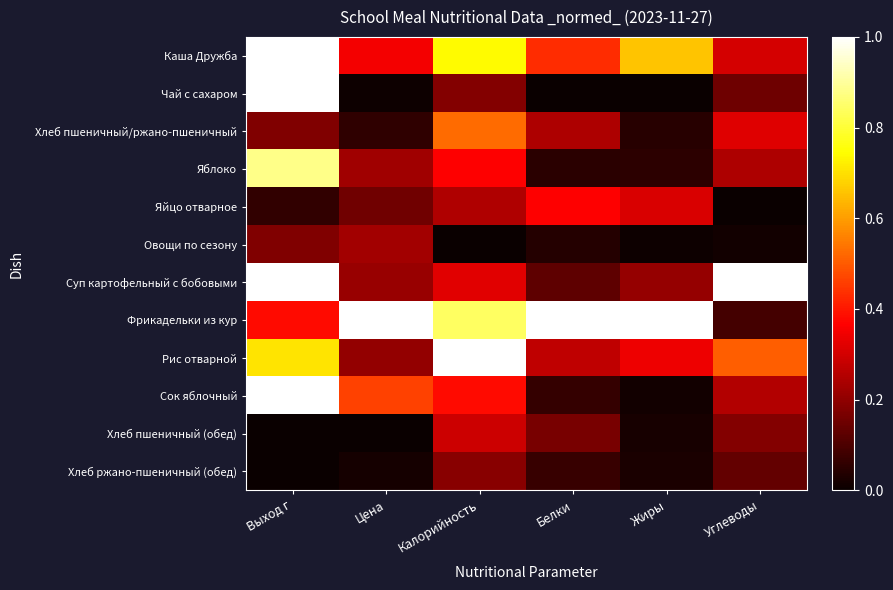

Reading left to right, transcribe all the data shown in this chart.

Каша Дружба: Выход г=1.0	Цена=0.3	Калорийность=0.7	Белки=0.4	Жиры=0.7	Углеводы=0.3
Чай с сахаром: Выход г=1.0	Цена=0.0	Калорийность=0.2	Белки=0.0	Жиры=0.0	Углеводы=0.1
Хлеб пшеничный/ржано-пшеничный: Выход г=0.2	Цена=0.1	Калорийность=0.5	Белки=0.2	Жиры=0.0	Углеводы=0.3
Яблоко: Выход г=0.9	Цена=0.2	Калорийность=0.4	Белки=0.1	Жиры=0.1	Углеводы=0.2
Яйцо отварное: Выход г=0.1	Цена=0.2	Калорийность=0.2	Белки=0.4	Жиры=0.3	Углеводы=0.0
Овощи по сезону: Выход г=0.2	Цена=0.2	Калорийность=0.0	Белки=0.0	Жиры=0.0	Углеводы=0.0
Суп картофельный с бобовыми: Выход г=1.0	Цена=0.2	Калорийность=0.3	Белки=0.1	Жиры=0.2	Углеводы=1.0
Фрикадельки из кур: Выход г=0.4	Цена=1.0	Калорийность=0.8	Белки=1.0	Жиры=1.0	Углеводы=0.1
Рис отварной: Выход г=0.7	Цена=0.2	Калорийность=1.0	Белки=0.3	Жиры=0.3	Углеводы=0.5
Сок яблочный: Выход г=1.0	Цена=0.5	Калорийность=0.4	Белки=0.1	Жиры=0.0	Углеводы=0.3
Хлеб пшеничный (обед): Выход г=0.0	Цена=0.0	Калорийность=0.3	Белки=0.2	Жиры=0.0	Углеводы=0.2
Хлеб ржано-пшеничный (обед): Выход г=0.0	Цена=0.0	Калорийность=0.2	Белки=0.1	Жиры=0.0	Углеводы=0.1